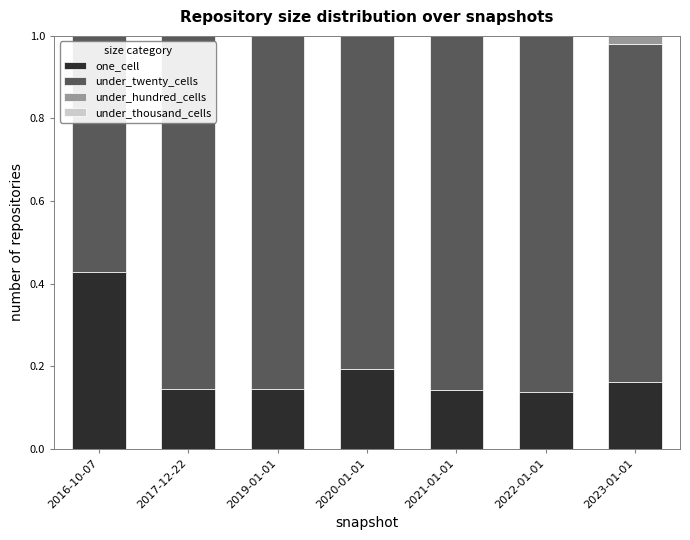

Which category has the highest value in the one_cell series?

2016-10-07